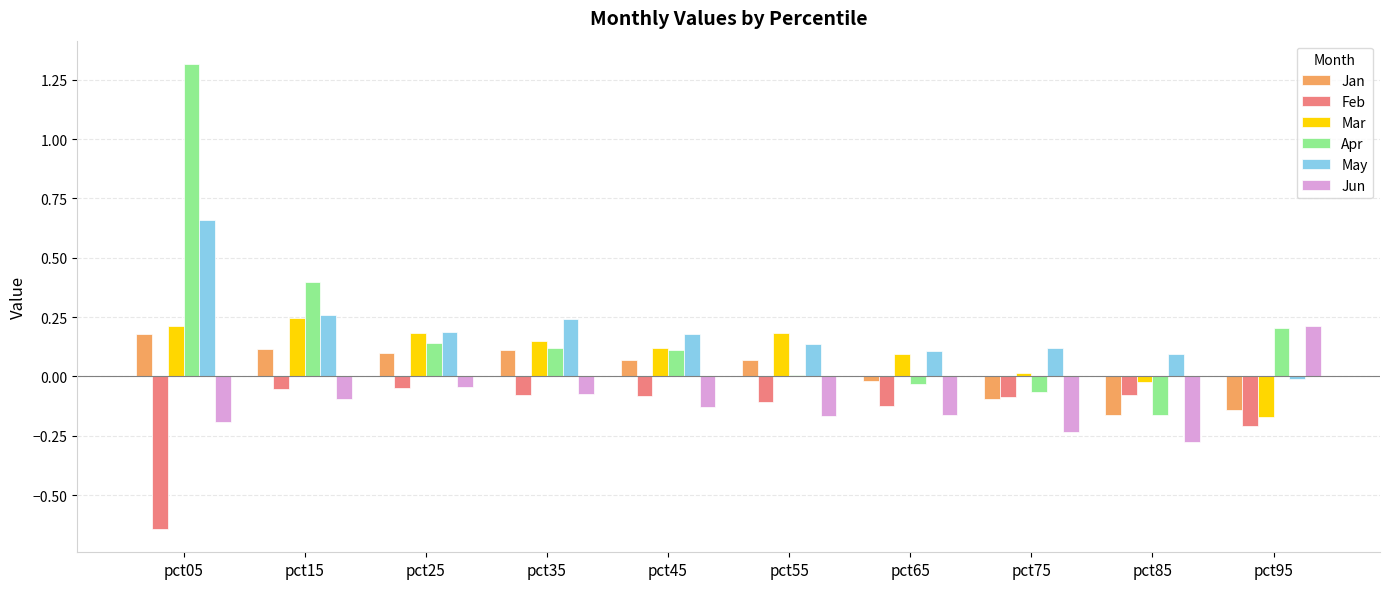

At which category is the sum across all series the highest?

pct05